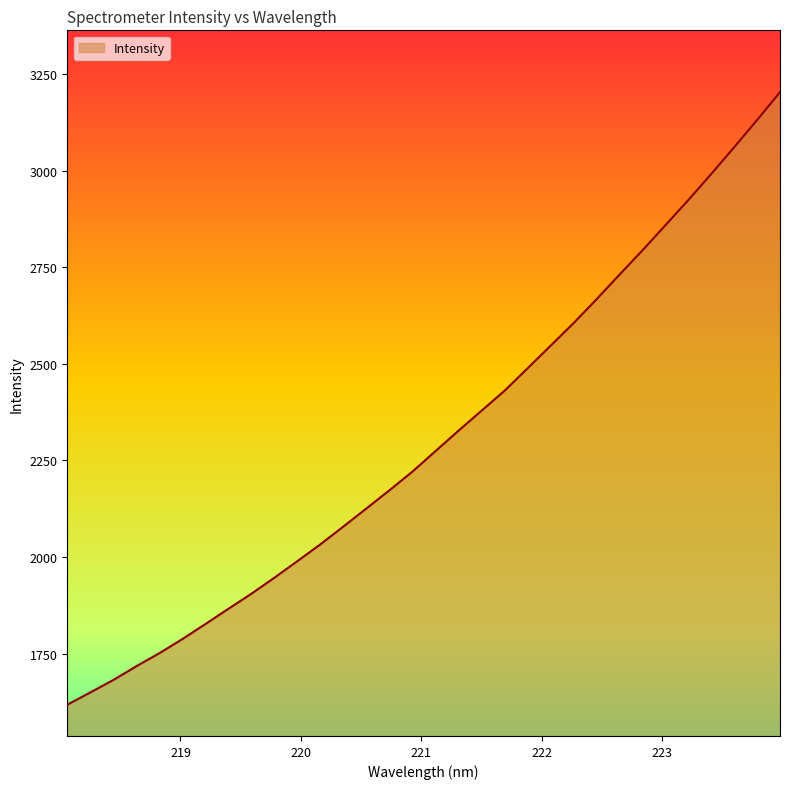

What is the smallest value displayed?

1617.6